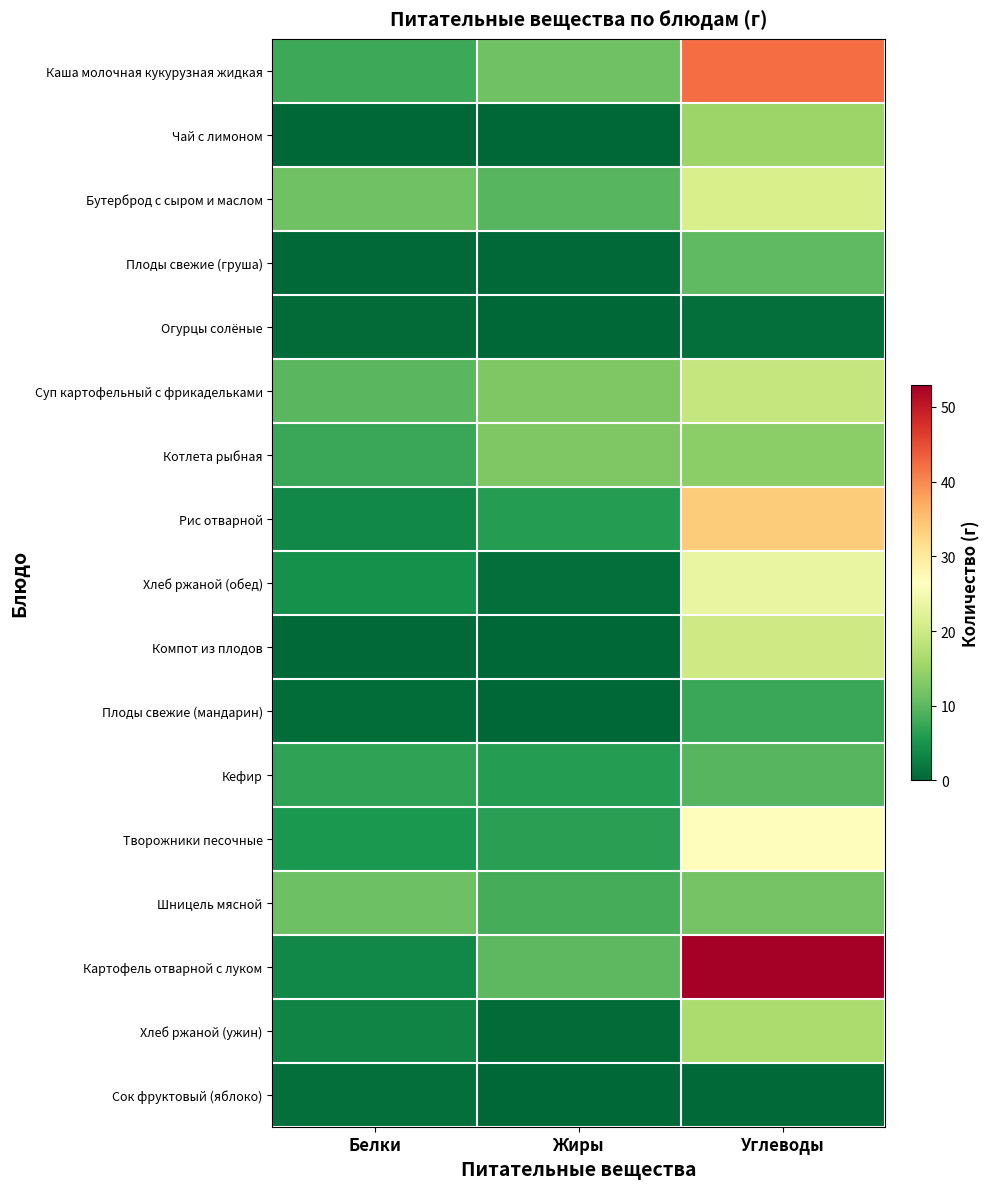

At which category does the chart reach its peak across all series?

Углеводы